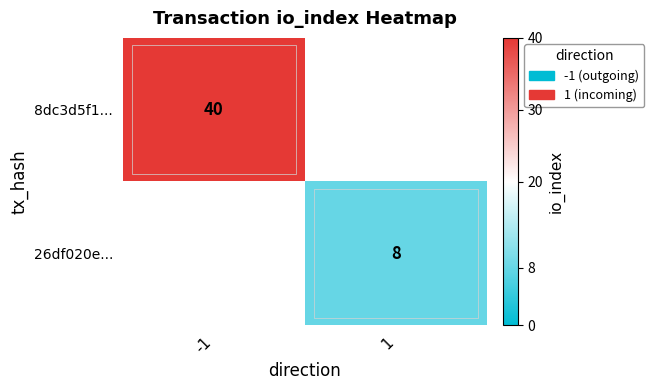

True or false: 26df020e... has a value of 2 at 1.

False